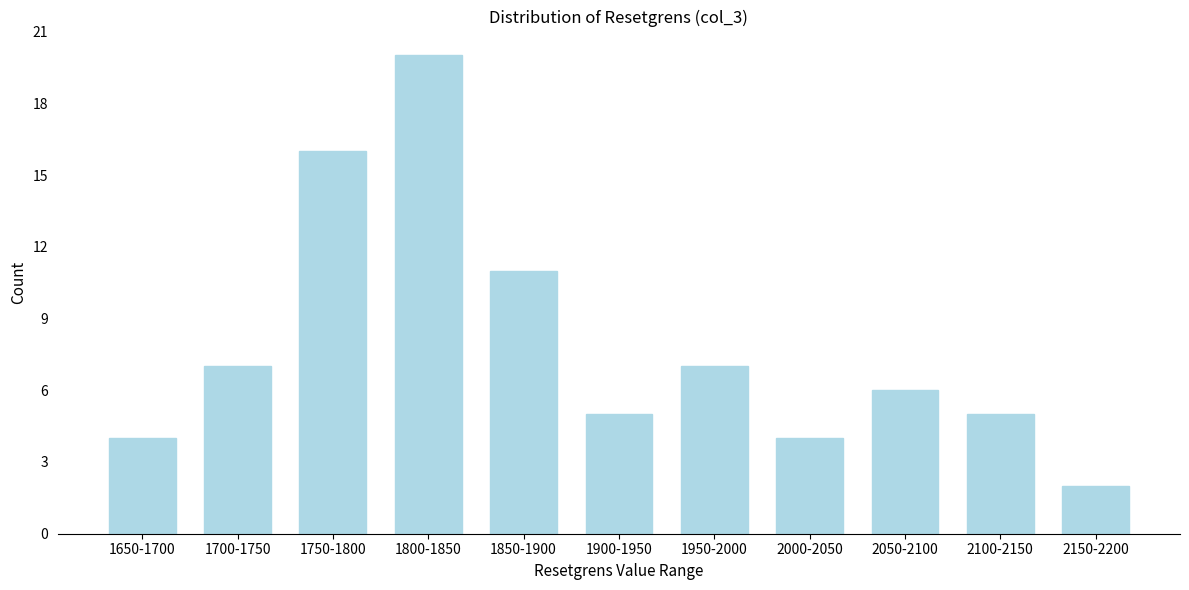

Reading left to right, what are all the values shown in this chart?

4	7	16	20	11	5	7	4	6	5	2